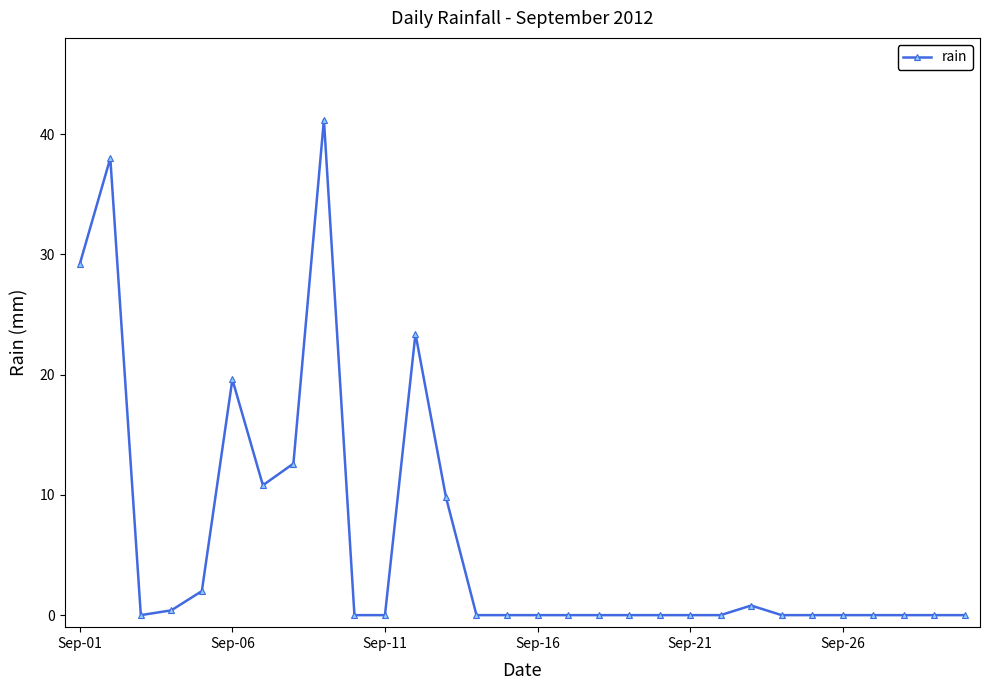

What is the greatest value displayed?

41.2